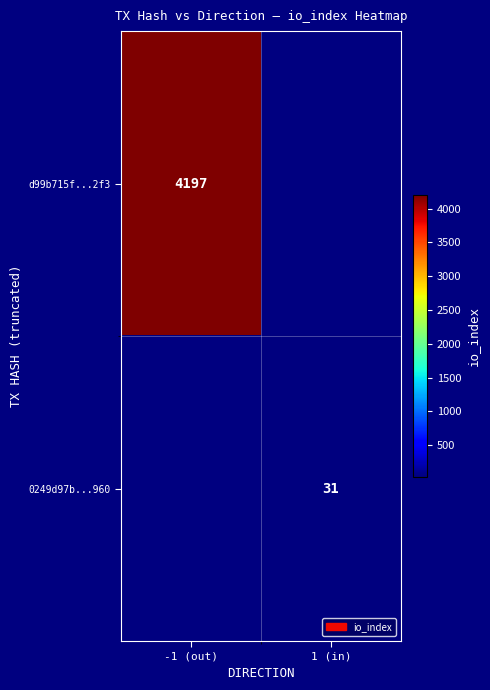

True or false: 0249d97b...960 has a value of 31 at 1 (in).

True